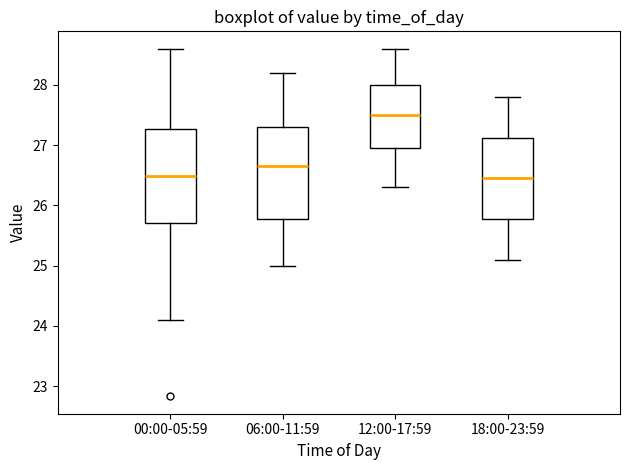

Which box has the highest median line?

12:00-17:59